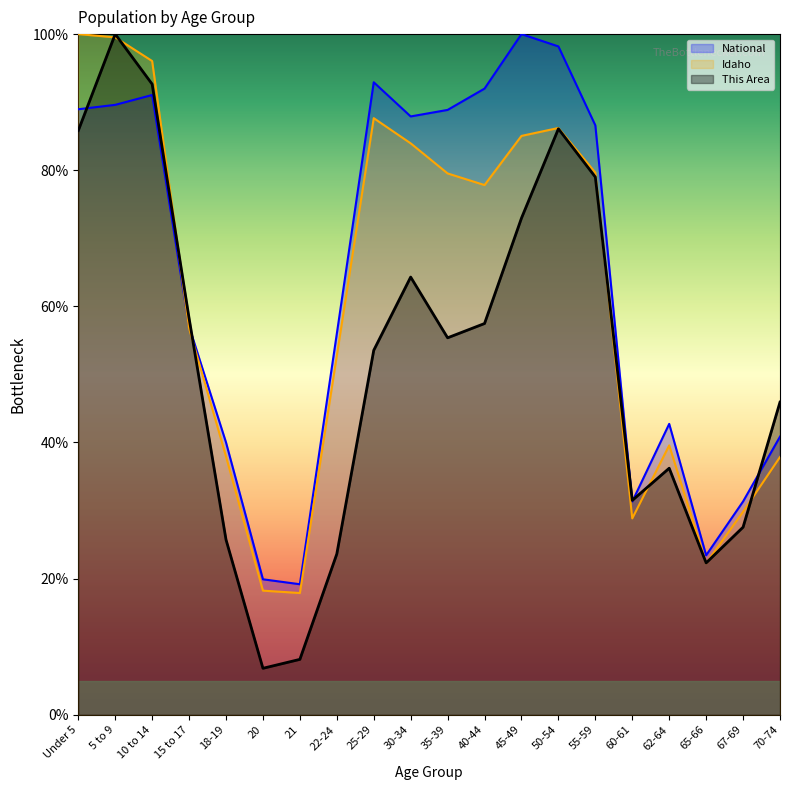

How many data points in This Area are less than 55?

10